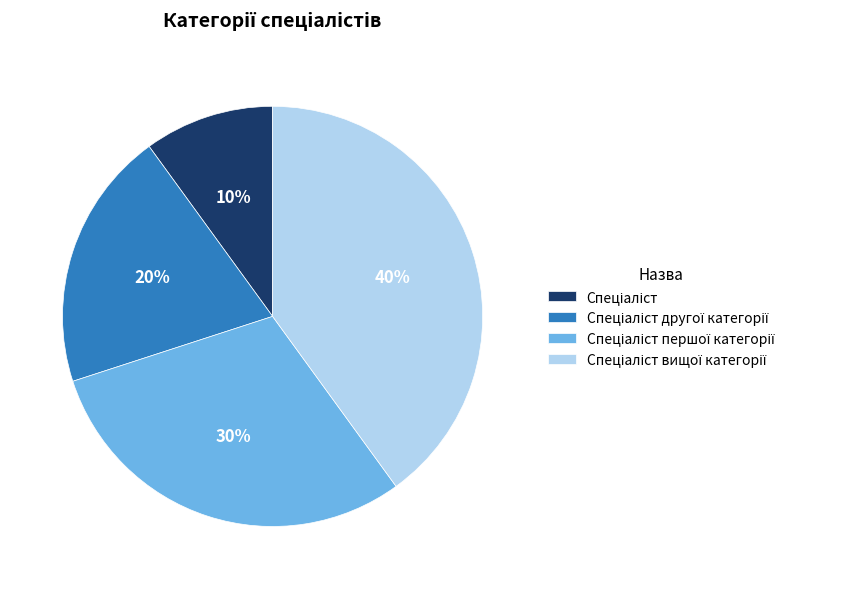

Does any single category account for the majority?

No